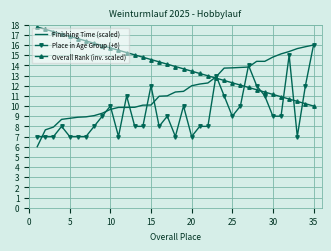

Rank the series by their average value, from highest to lowest.

Overall Rank (inv. scaled), Finishing Time (scaled), Place in Age Group (+6)